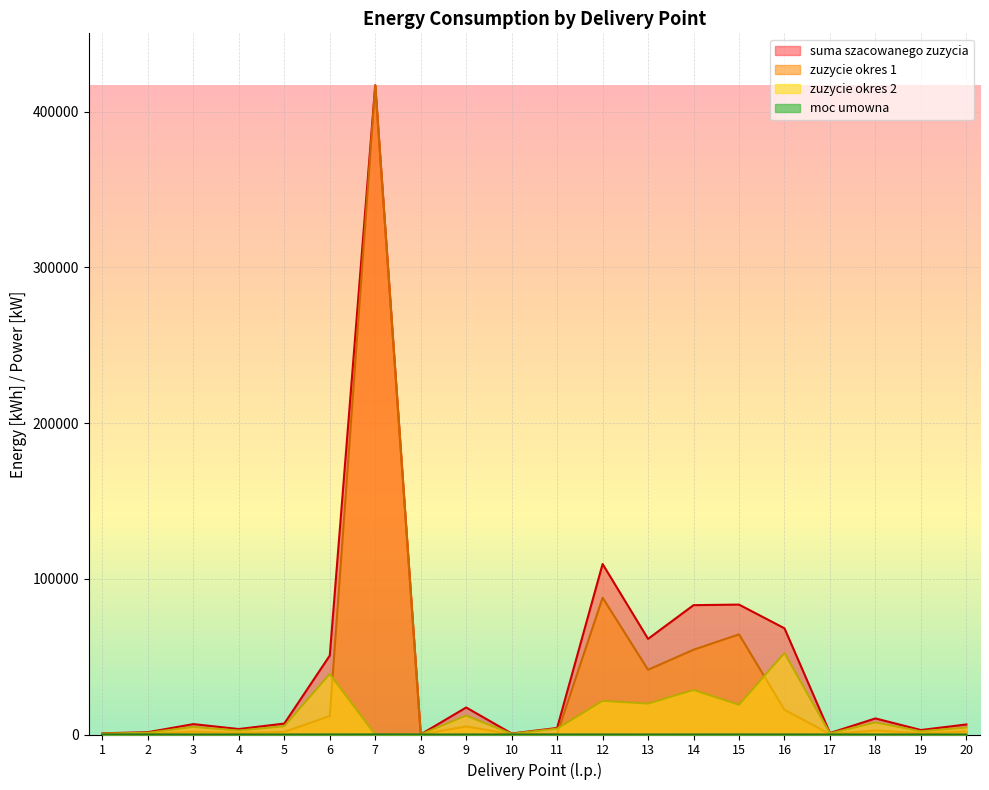

What is the difference between the highest and lowest values at 2?

1458